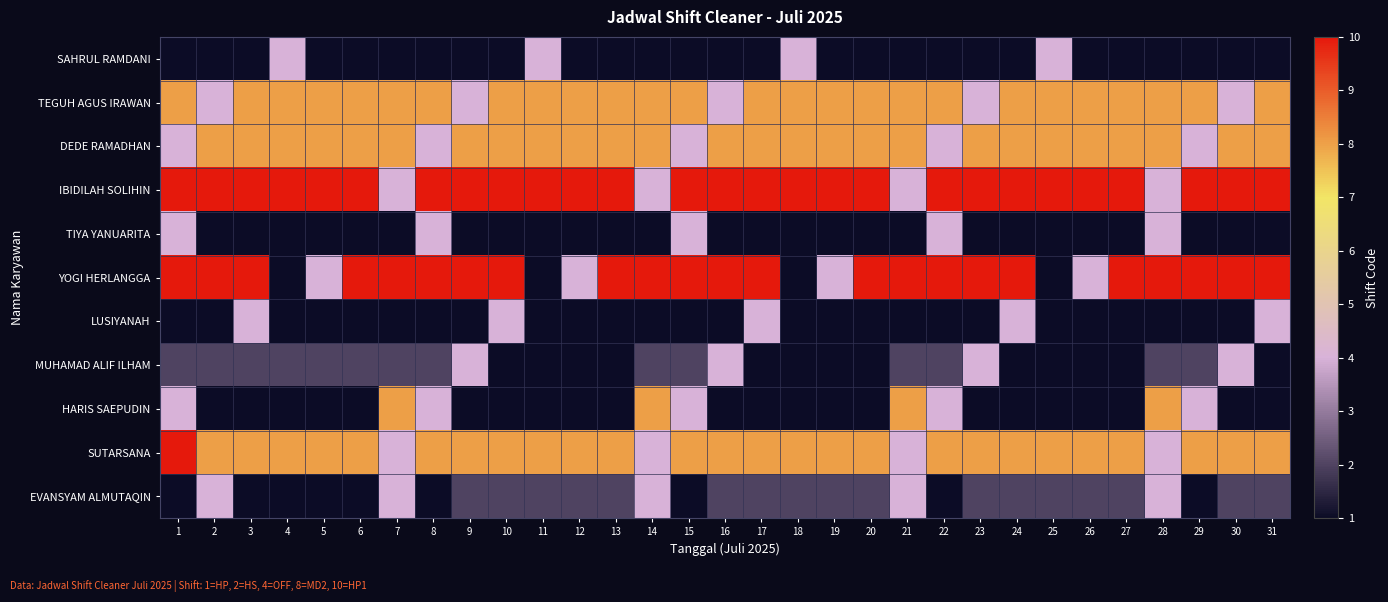

Which series has the widest spread of values?

YOGI HERLANGGA